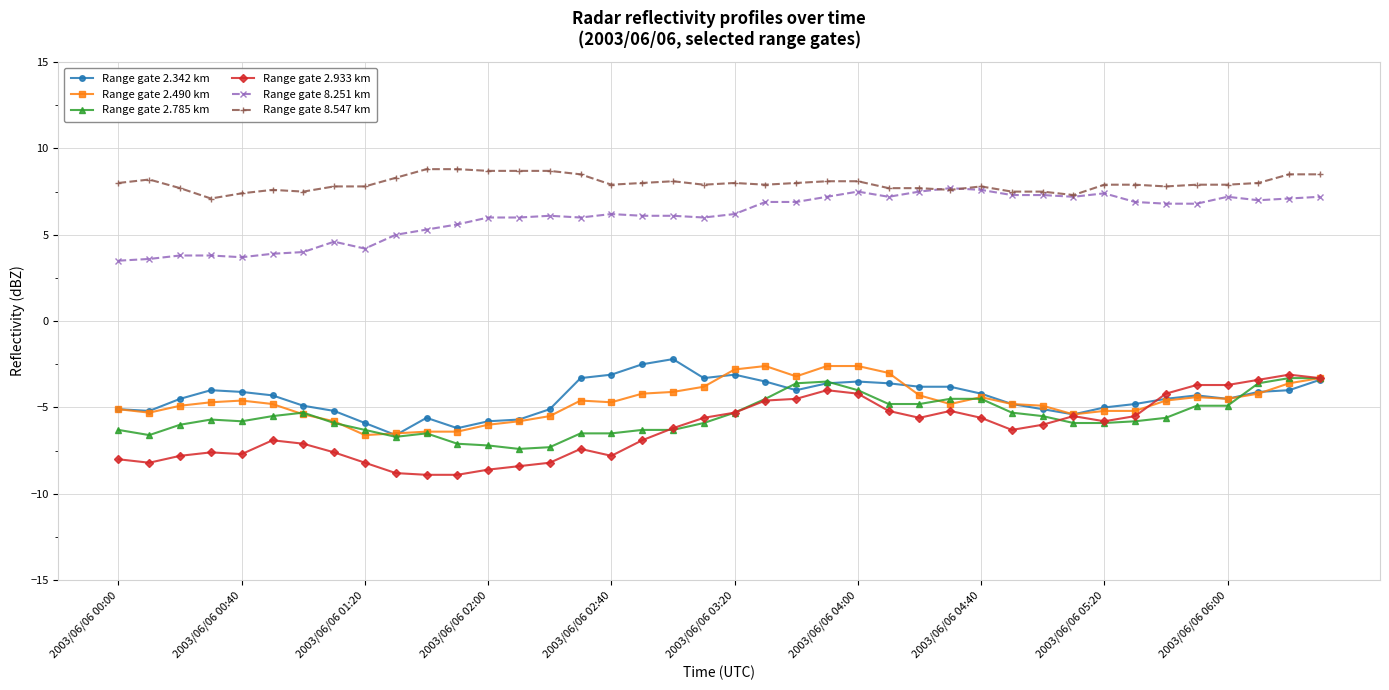

What is the value of the Range gate 8.547 km point at the 15th from the left?

8.7